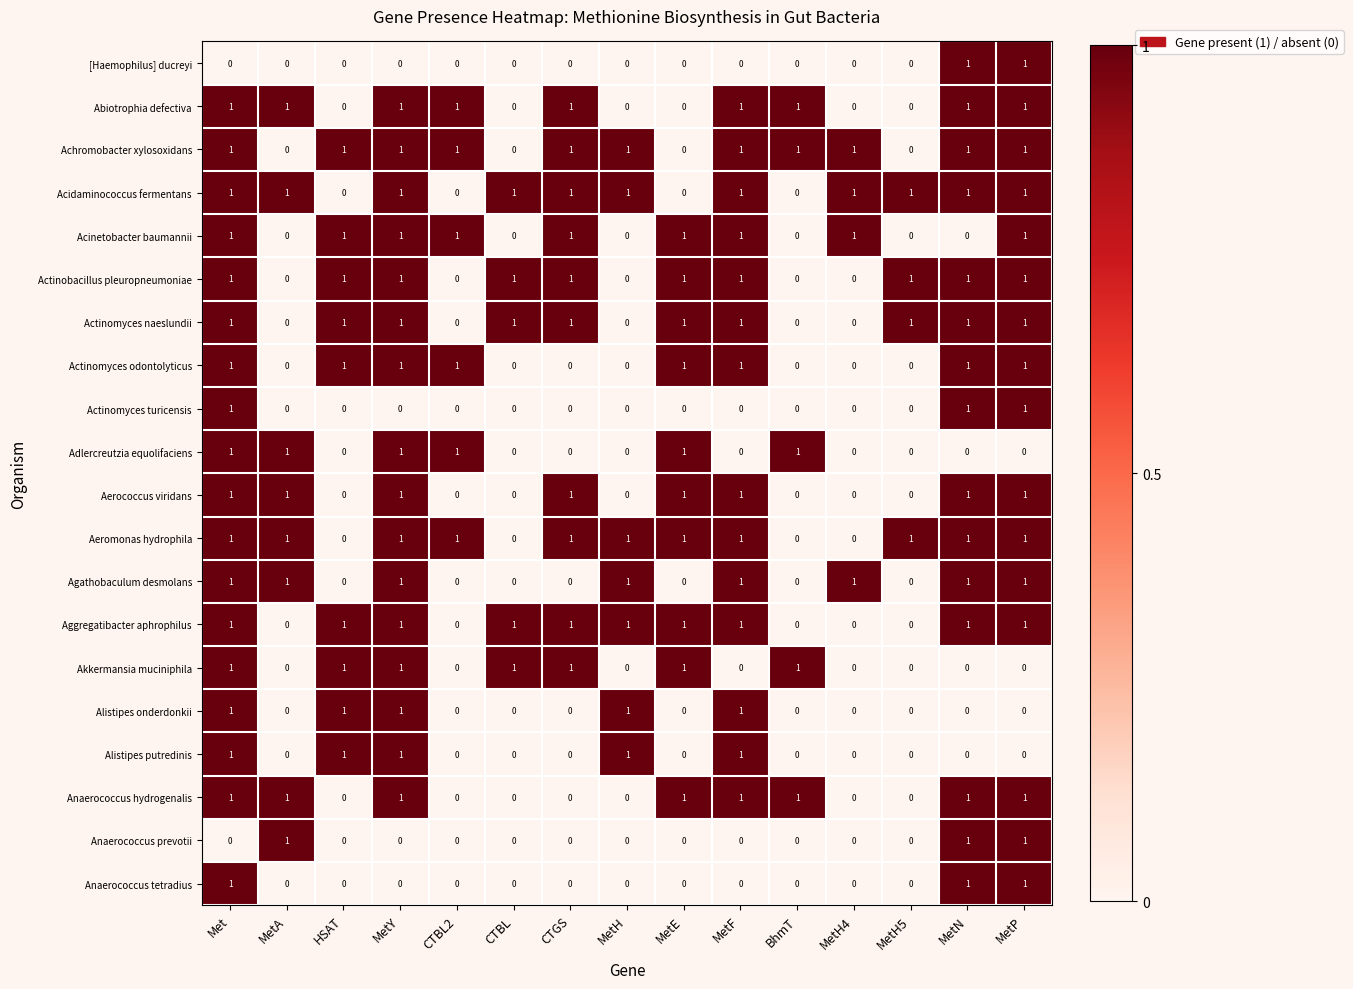

At how many categories does at least one series exceed 0?

15